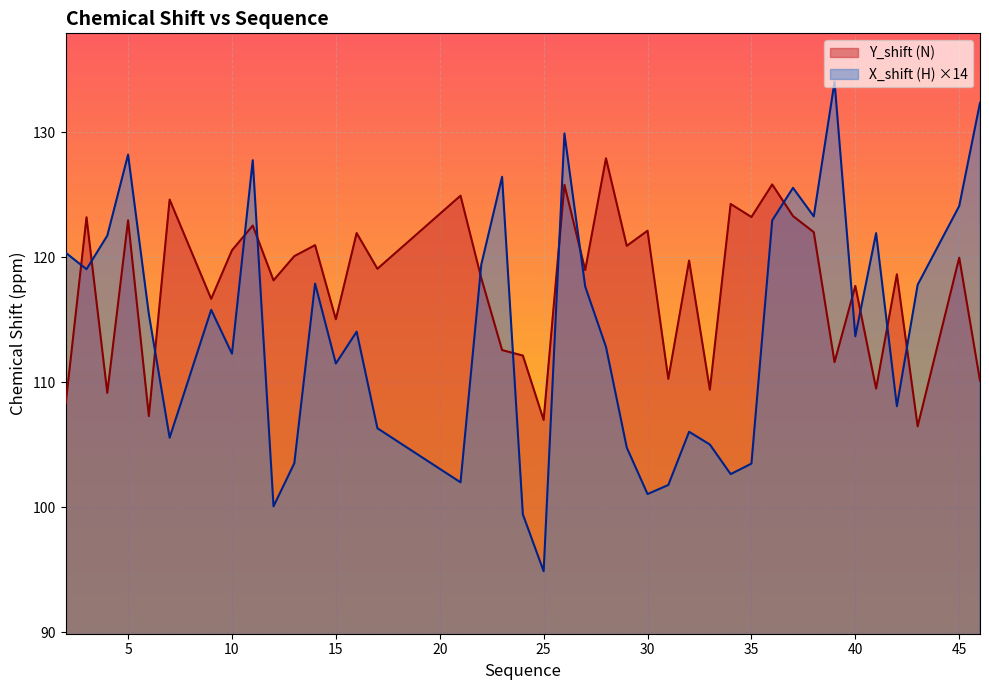

How many interior local peaks does the Y_shift series have?

16